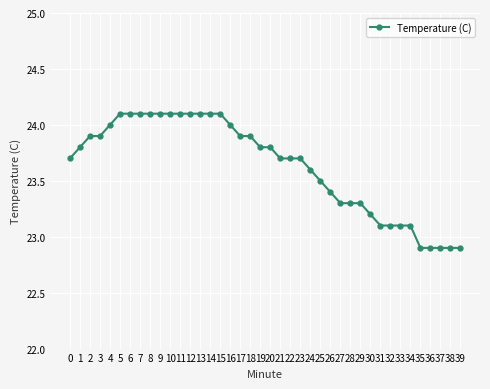

Count the number of categories in the chart.

40